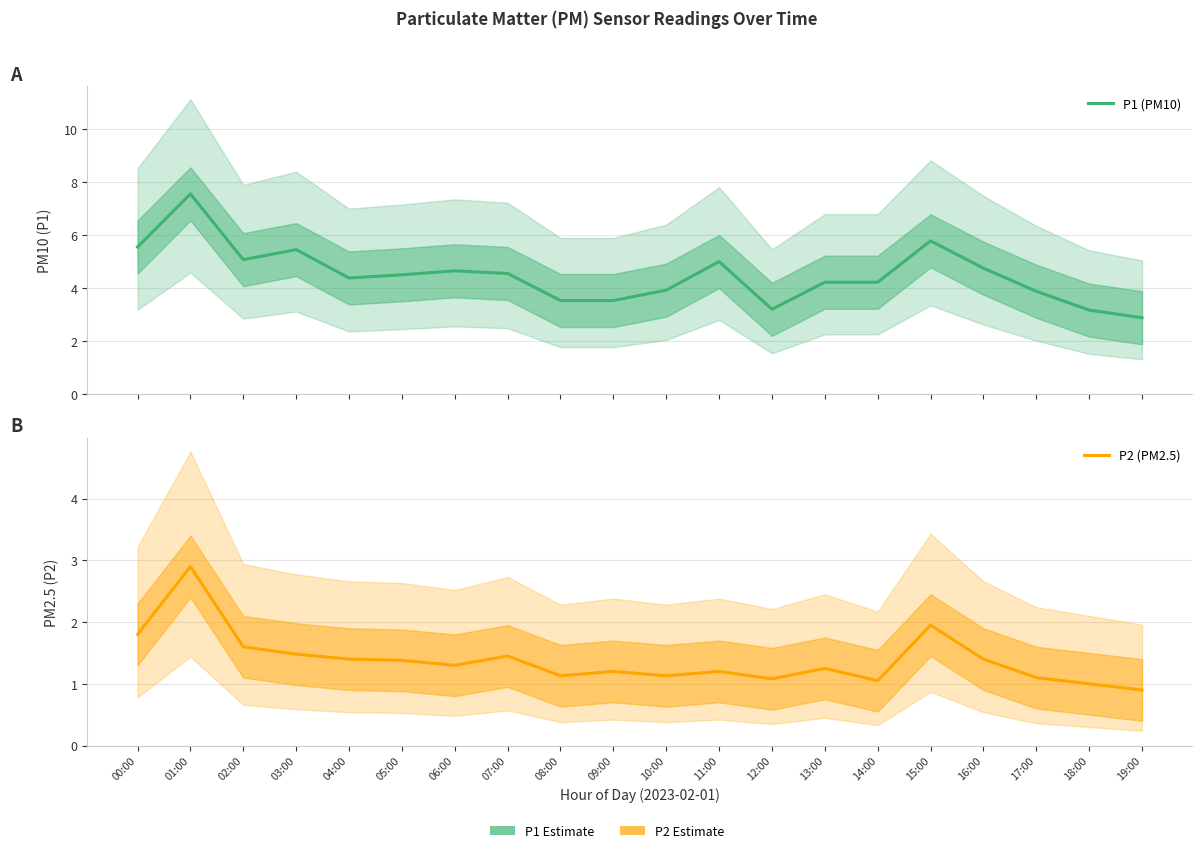

Read the P2 (PM2.5) value at 14:00.

1.1